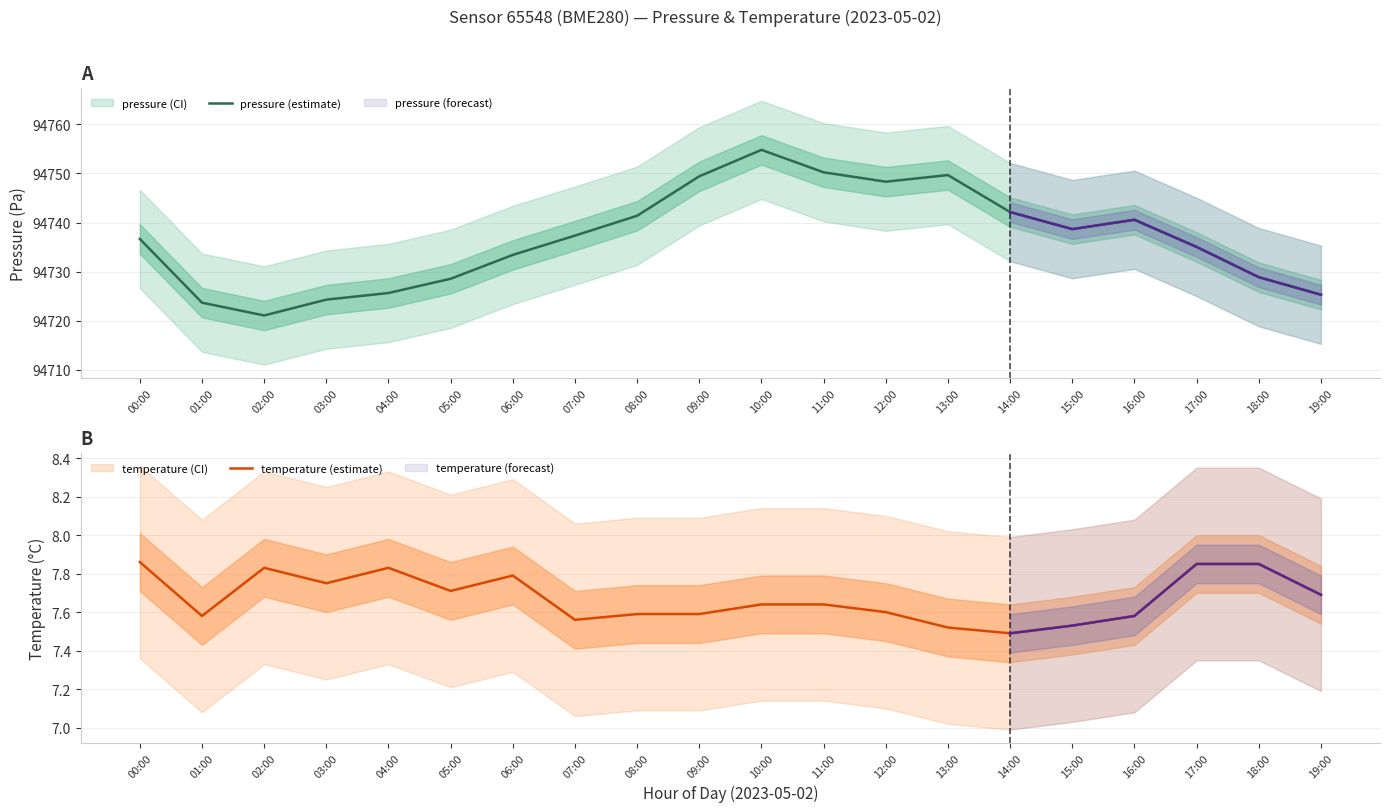

Is the value of pressure (estimate) at 15:00 greater than the value of temperature (estimate) at 17:00?

Yes